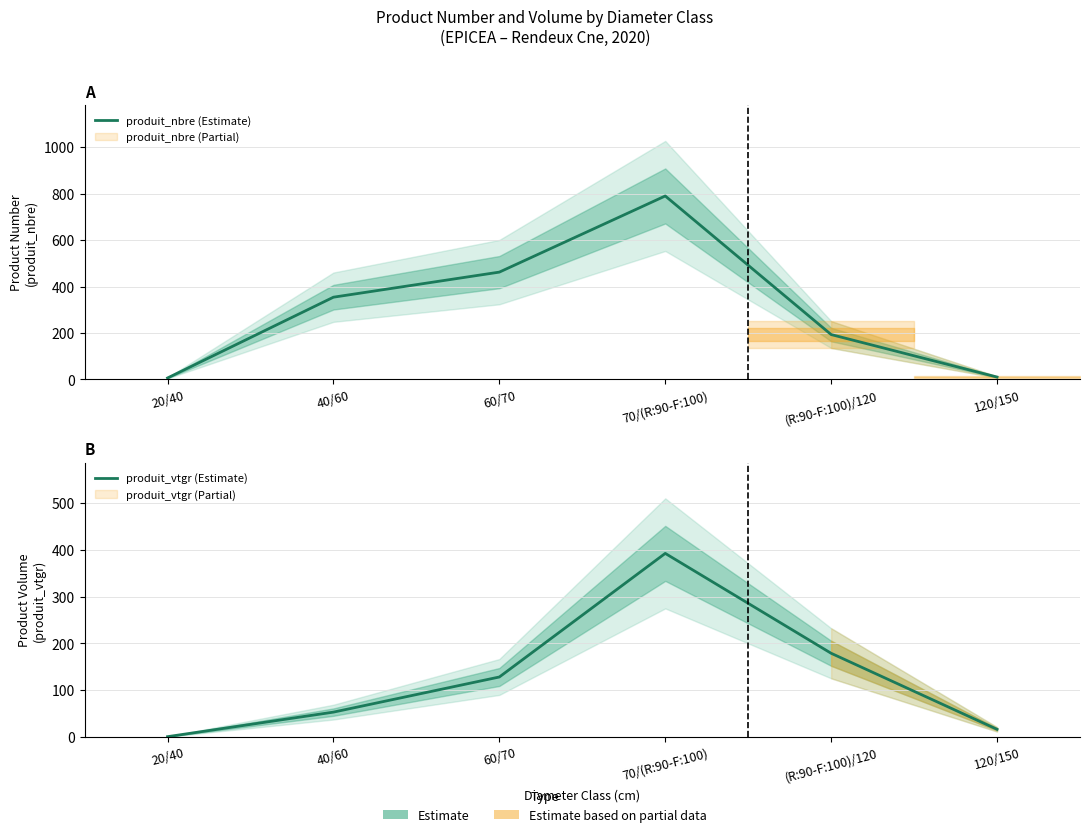

Reading right to left, transcribe all the data shown in this chart.

produit_nbre (Estimate): 10.0	193.0	790.0	462.0	354.0	6.0
produit_vtgr (Estimate): 16.0	178.7	392.5	128.0	52.8	0.3